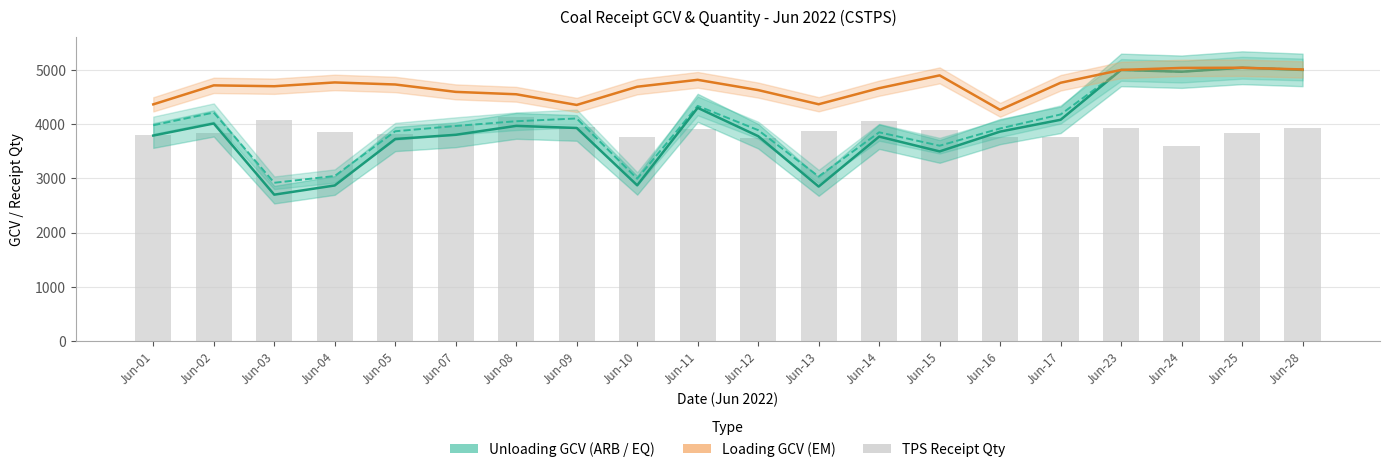

Which category has the lowest value in the Loading GCV (EM) series?

Jun-16